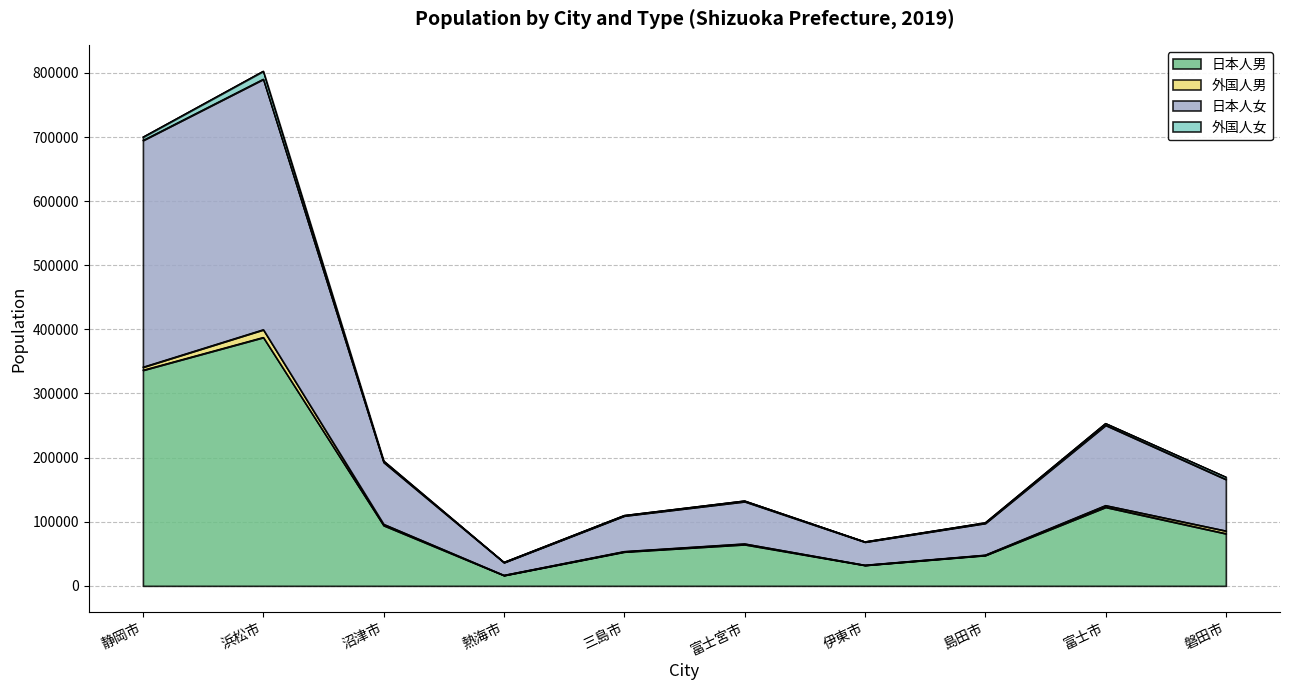

Is the value of 日本人女 at 三島市 greater than the value of 日本人男 at 島田市?

Yes